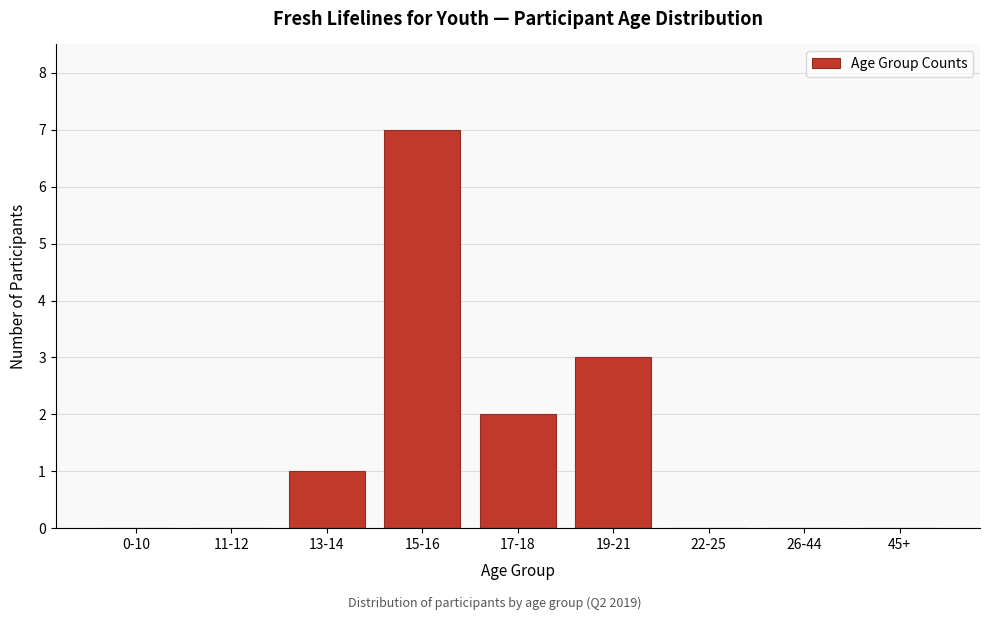

Reading left to right, extract all data points from this chart.

0-10=0	11-12=0	13-14=1	15-16=7	17-18=2	19-21=3	22-25=0	26-44=0	45+=0